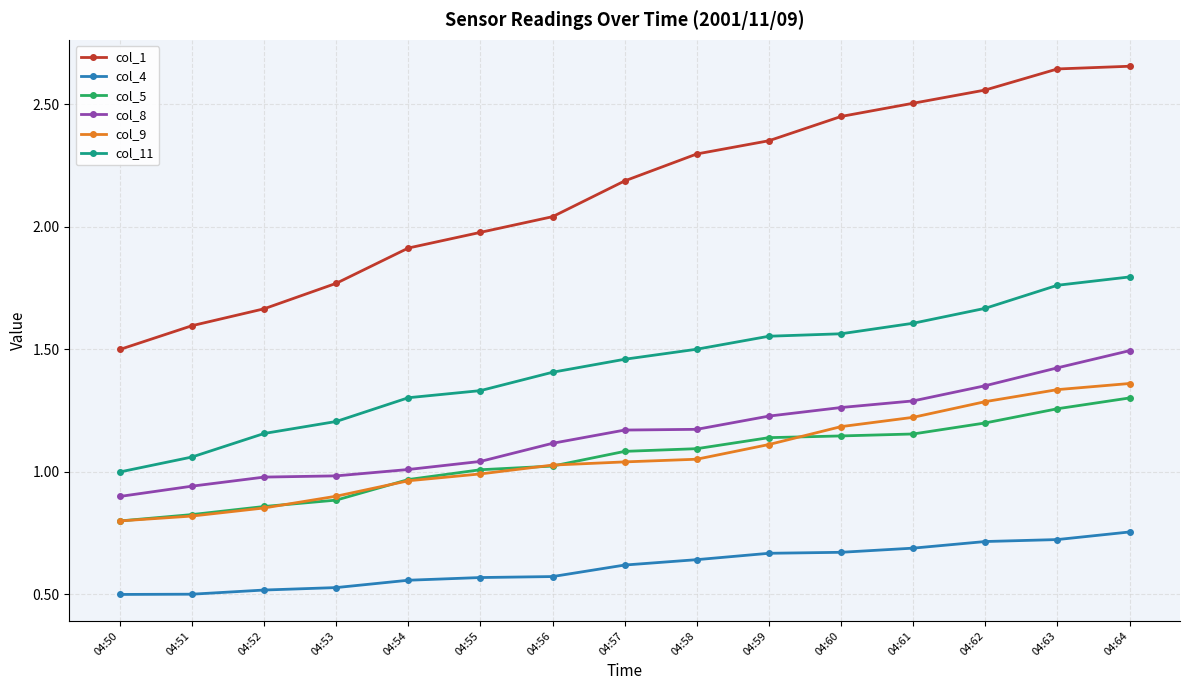

Is it true that col_8 equals 0.6 at 04:59?

False